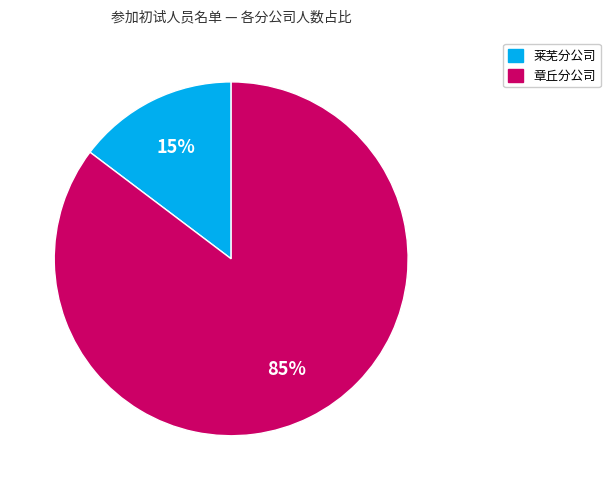

Combined, do 章丘分公司 and 莱芜分公司 account for over 50%?

Yes